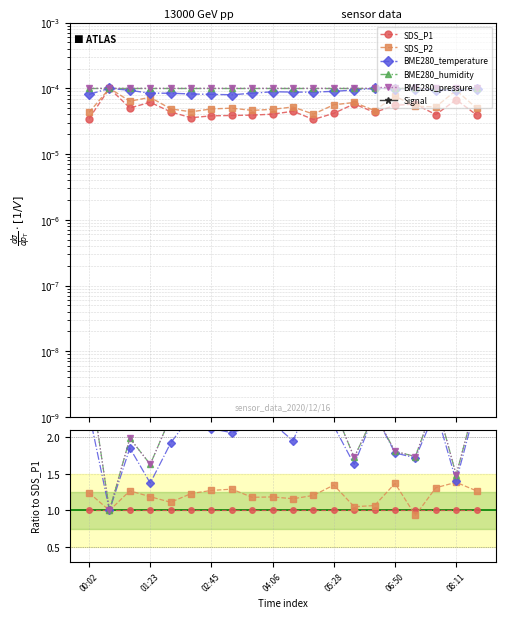

True or false: BME280_temperature has a value of 2.1 at 7.

True